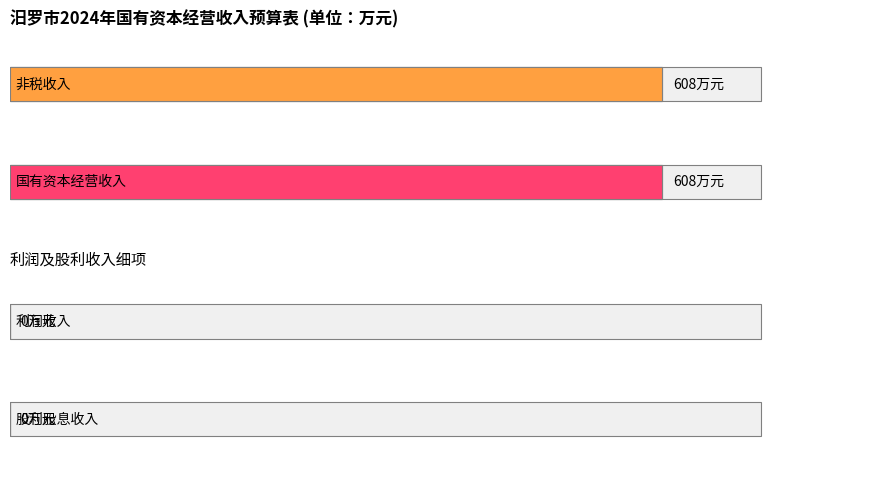

The chart shows a value of 276 at 利润收入. True or false?

False